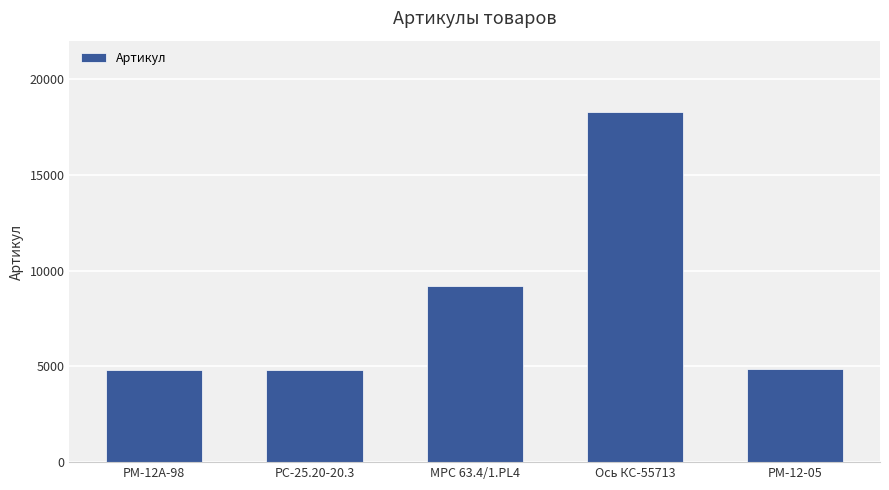

What is the label of the 2nd bar from the right?

Ось КС-55713